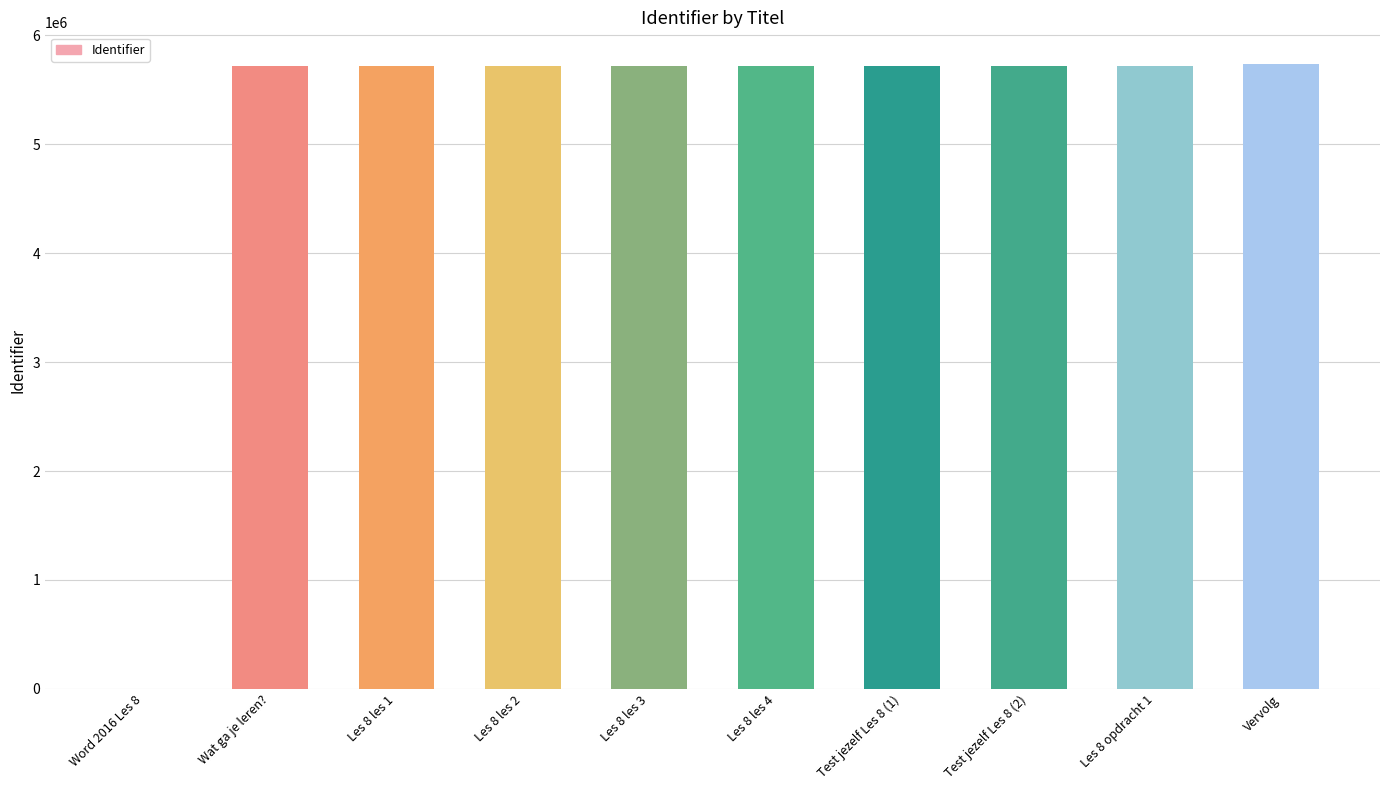

Is it true that the value at Word 2016 Les 8 is 0?

True